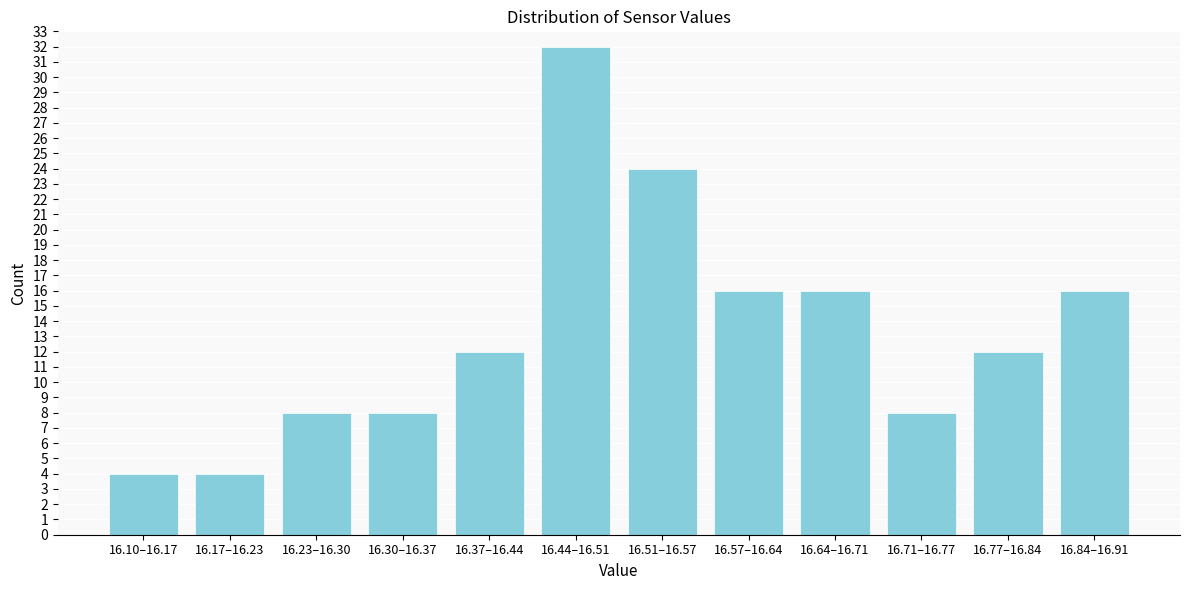

Reading right to left, extract all data points from this chart.

16	12	8	16	16	24	32	12	8	8	4	4